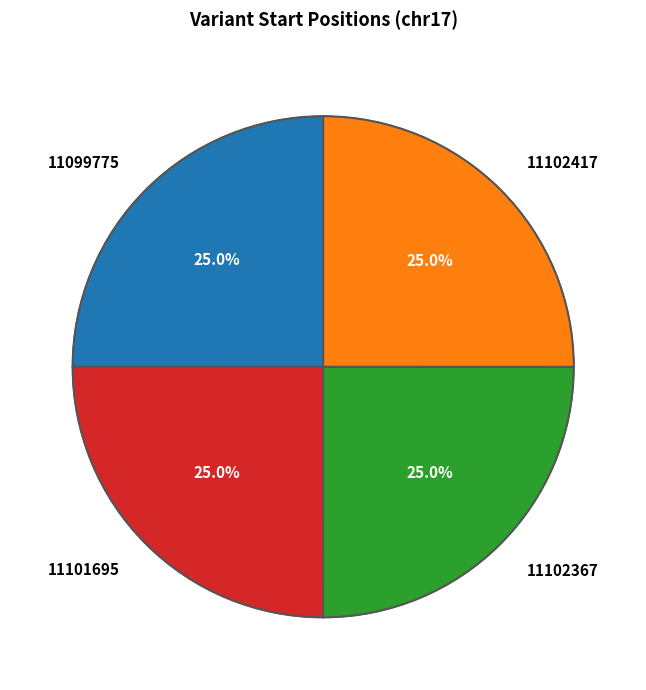

Which slice is the smallest?

11099775